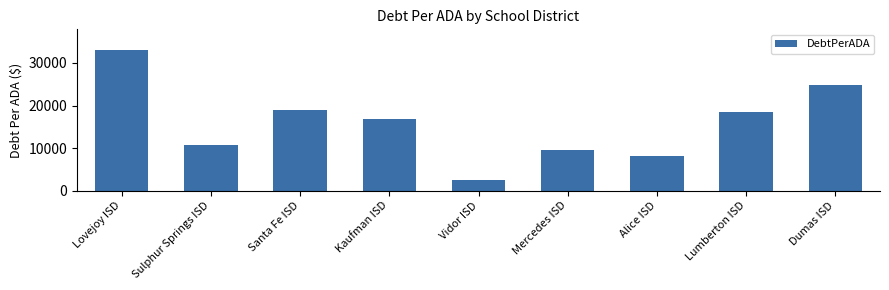

Which category has the highest value across all series?

Lovejoy ISD